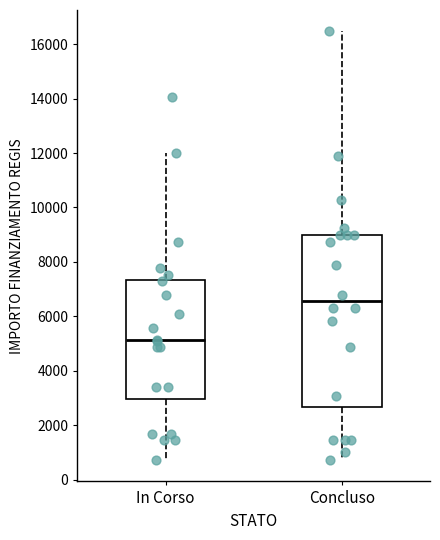

Reading left to right, read every box against the y-axis: the position of its median line, the range the box covers, and the ends of its whiskers. The values are not printed on the chart, so give them approximately, as read against the axis.

In Corso: median 5200, box 3000 to 7400, whiskers 800 to 12000
Concluso: median 6600, box 2600 to 9000, whiskers 800 to 16400